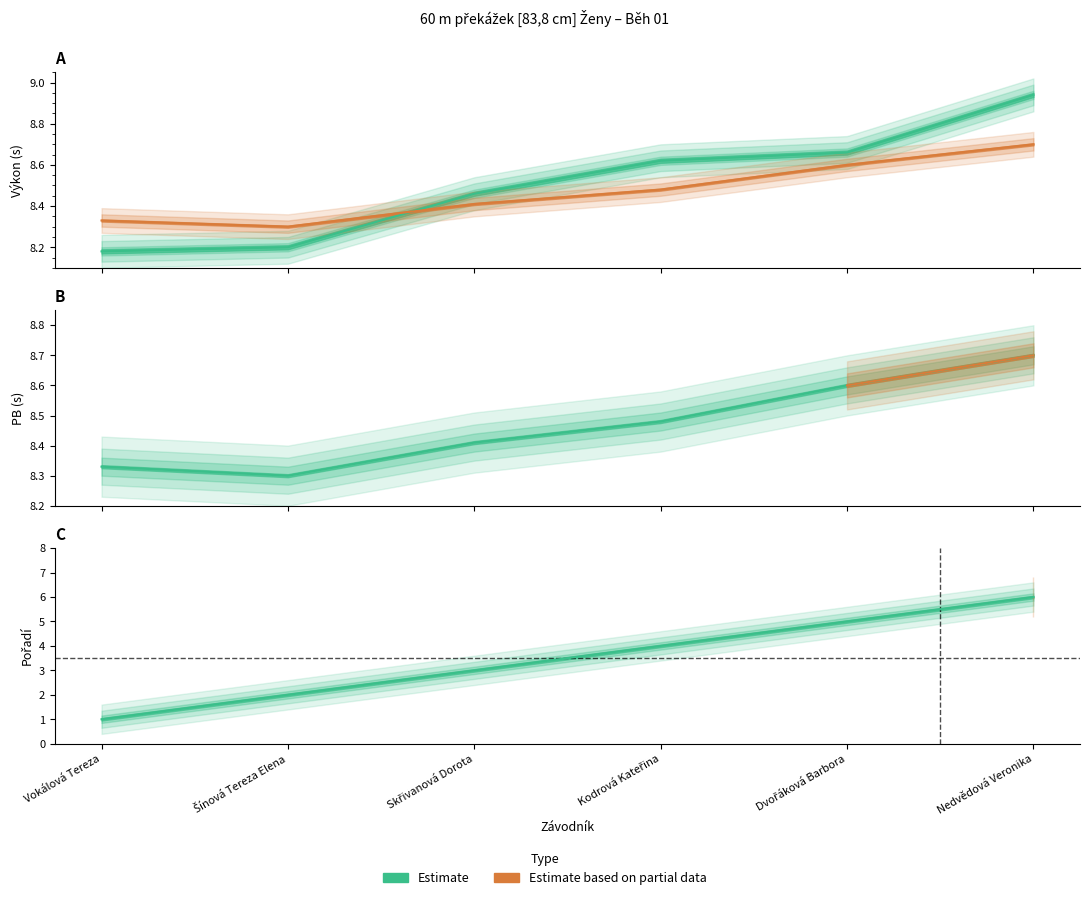

Is this an area chart (filled region under the line)?

No